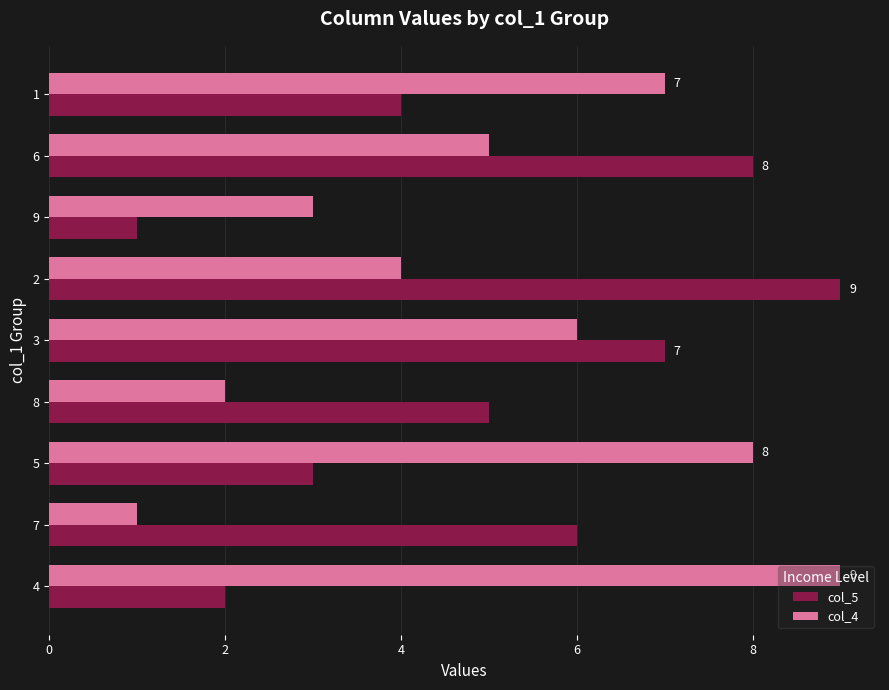

Between 7 and 5, which series saw the biggest shift?

col_4